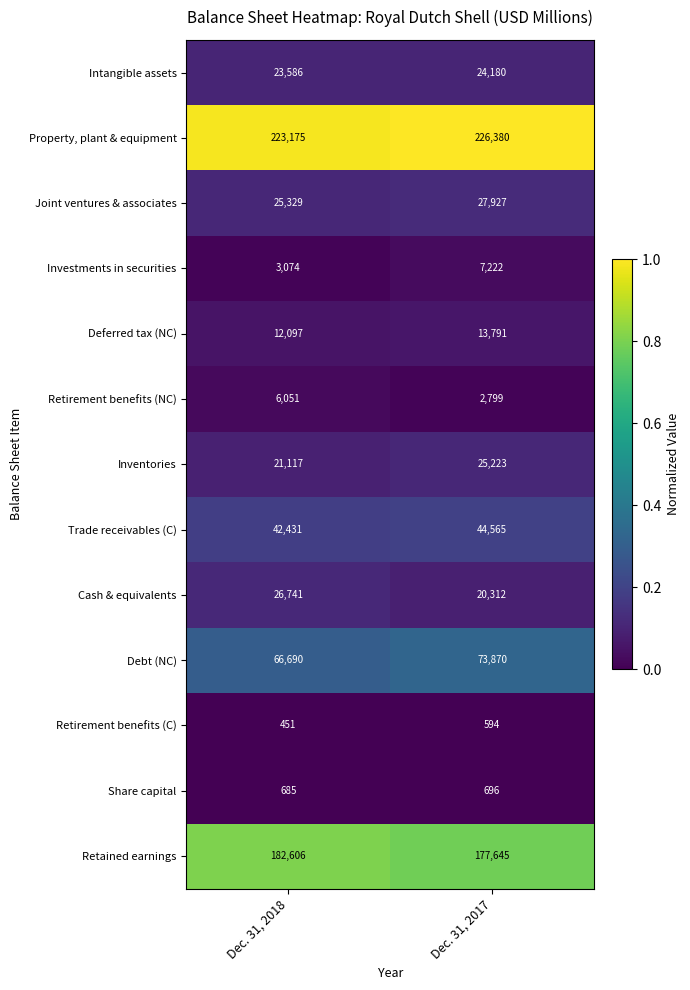

Reading left to right, transcribe all the data shown in this chart.

Intangible assets: Dec. 31, 2018=23586	Dec. 31, 2017=24180
Property, plant & equipment: Dec. 31, 2018=223175	Dec. 31, 2017=226380
Joint ventures & associates: Dec. 31, 2018=25329	Dec. 31, 2017=27927
Investments in securities: Dec. 31, 2018=3074	Dec. 31, 2017=7222
Deferred tax (NC): Dec. 31, 2018=12097	Dec. 31, 2017=13791
Retirement benefits (NC): Dec. 31, 2018=6051	Dec. 31, 2017=2799
Inventories: Dec. 31, 2018=21117	Dec. 31, 2017=25223
Trade receivables (C): Dec. 31, 2018=42431	Dec. 31, 2017=44565
Cash & equivalents: Dec. 31, 2018=26741	Dec. 31, 2017=20312
Debt (NC): Dec. 31, 2018=66690	Dec. 31, 2017=73870
Retirement benefits (C): Dec. 31, 2018=451	Dec. 31, 2017=594
Share capital: Dec. 31, 2018=685	Dec. 31, 2017=696
Retained earnings: Dec. 31, 2018=182606	Dec. 31, 2017=177645